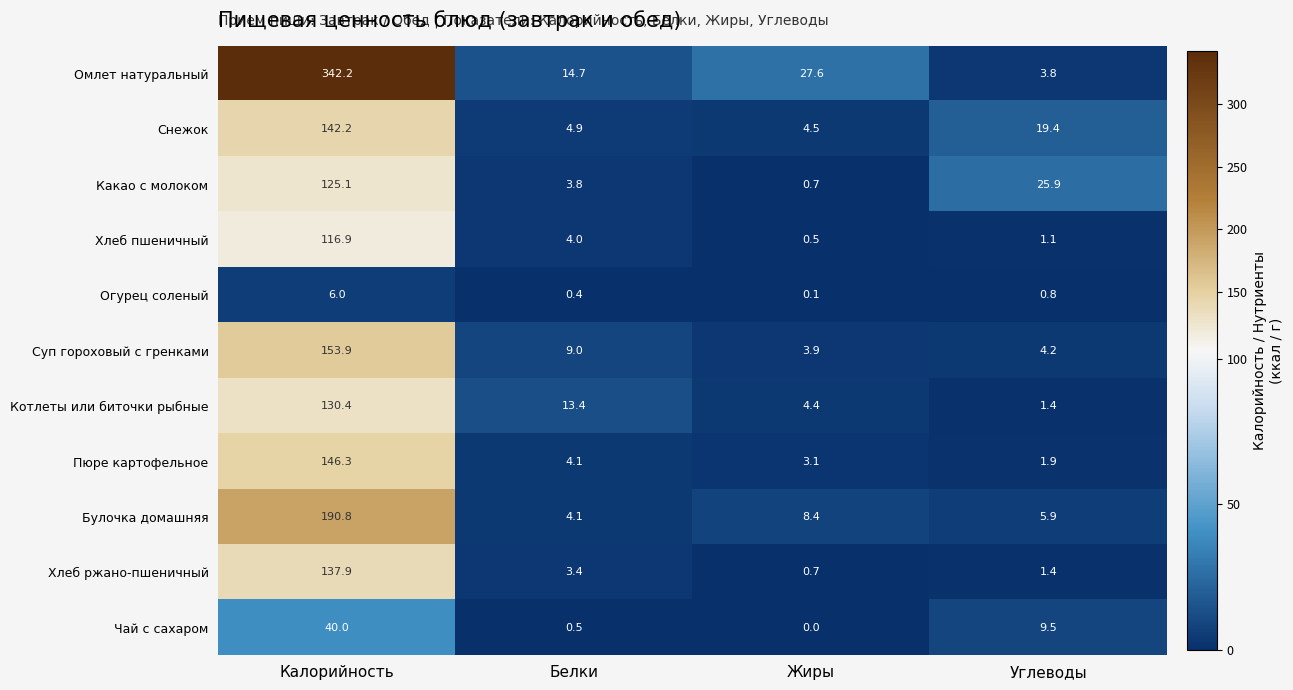

At how many categories does at least one series exceed 22?

3